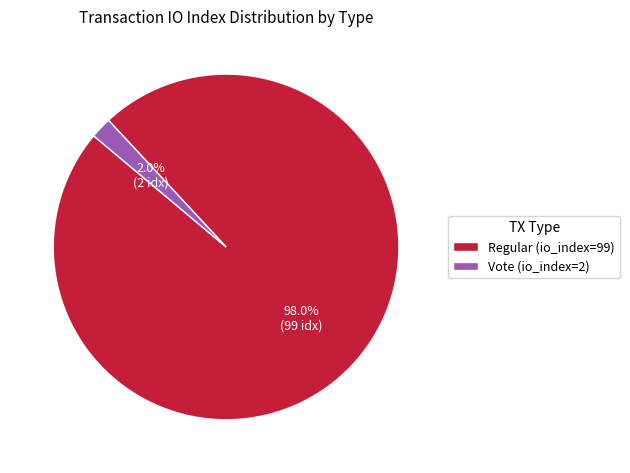

To the nearest percent, what is the average slice percentage?

50%